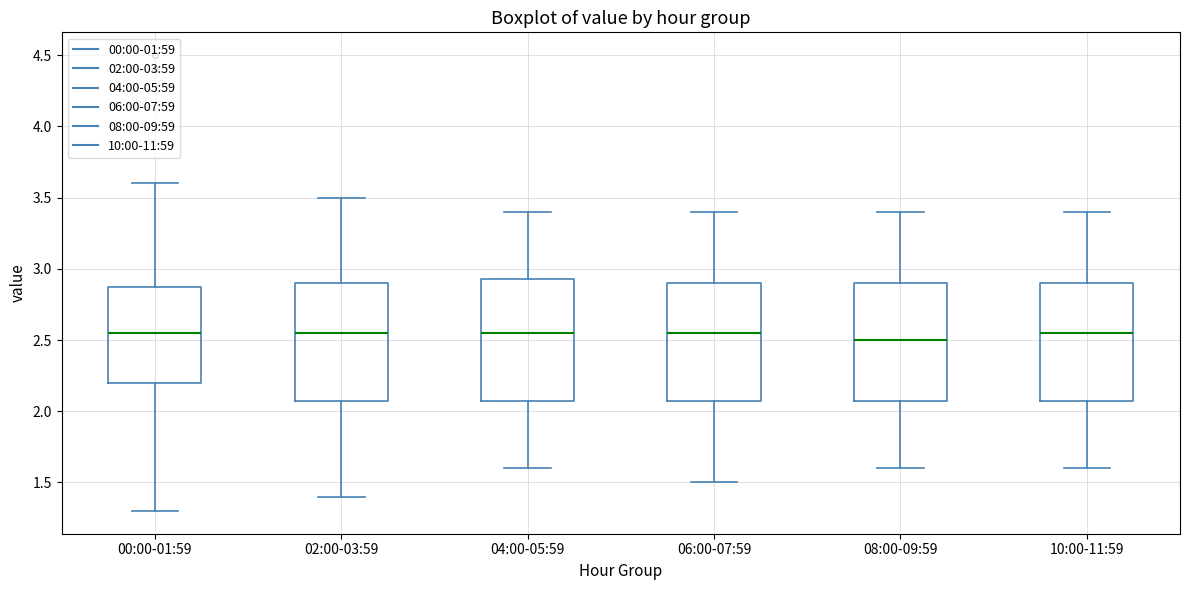

Reading left to right, transcribe this box plot: for each box, give where its median line is, the range the box spans, and where its two whiskers end, as read against the y-axis. The values are not printed on the chart, so give them approximately, as read against the axis.

00:00-01:59: median 2.55, box 2.20 to 2.90, whiskers 1.30 to 3.60
02:00-03:59: median 2.55, box 2.10 to 2.90, whiskers 1.40 to 3.50
04:00-05:59: median 2.55, box 2.10 to 2.95, whiskers 1.60 to 3.40
06:00-07:59: median 2.55, box 2.10 to 2.90, whiskers 1.50 to 3.40
08:00-09:59: median 2.50, box 2.10 to 2.90, whiskers 1.60 to 3.40
10:00-11:59: median 2.55, box 2.10 to 2.90, whiskers 1.60 to 3.40